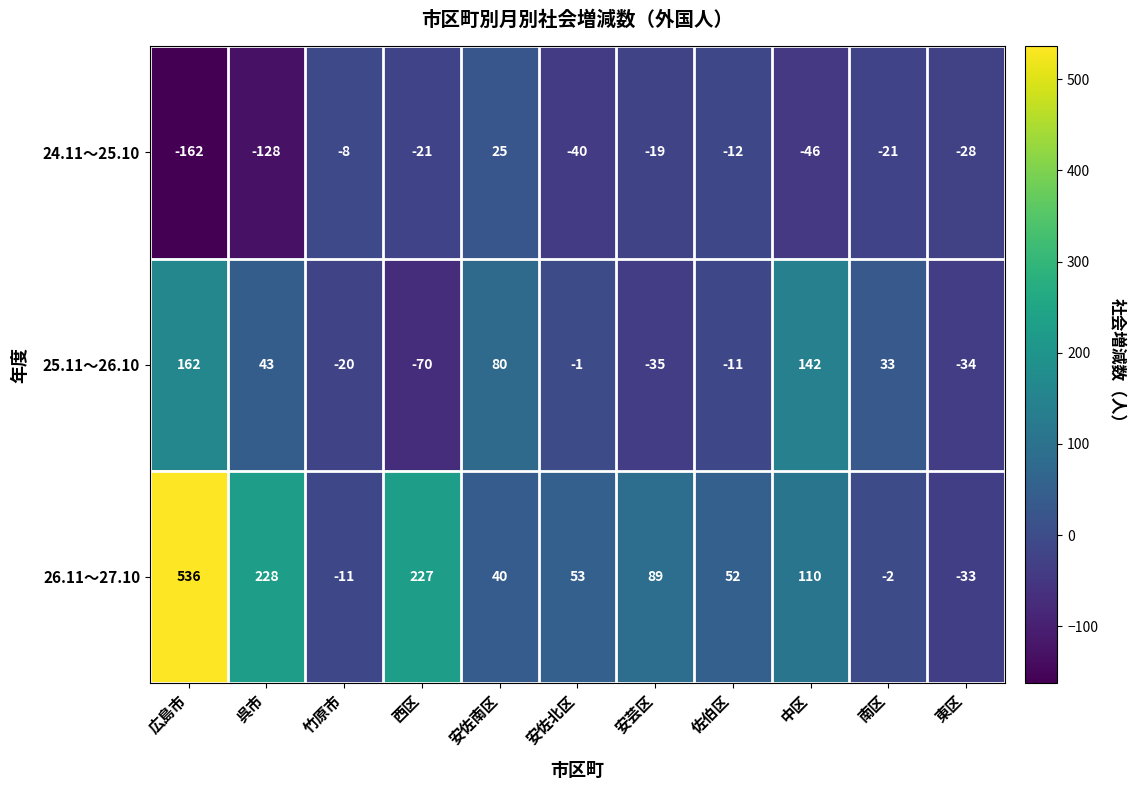

Which series has the largest range (max minus min)?

26.11～27.10